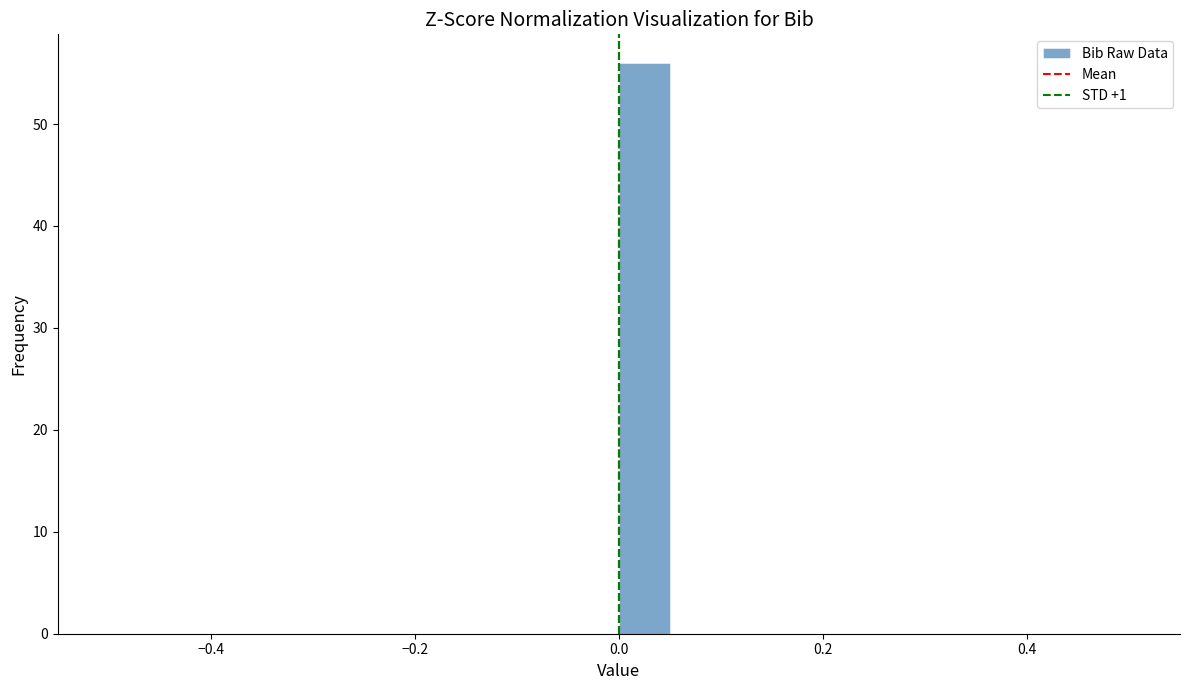

Read against the x-axis, roughly where is the centre of the tallest bar?

0.02